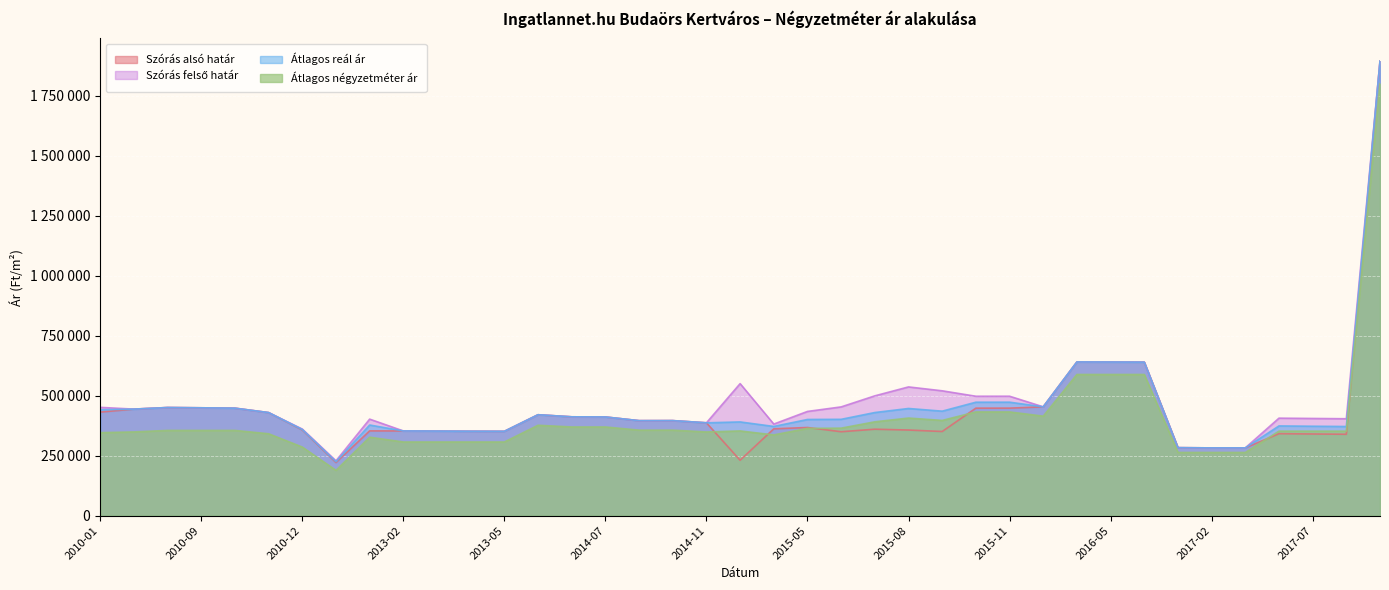

What is the maximum value for Szórás alsó határ?

1893723